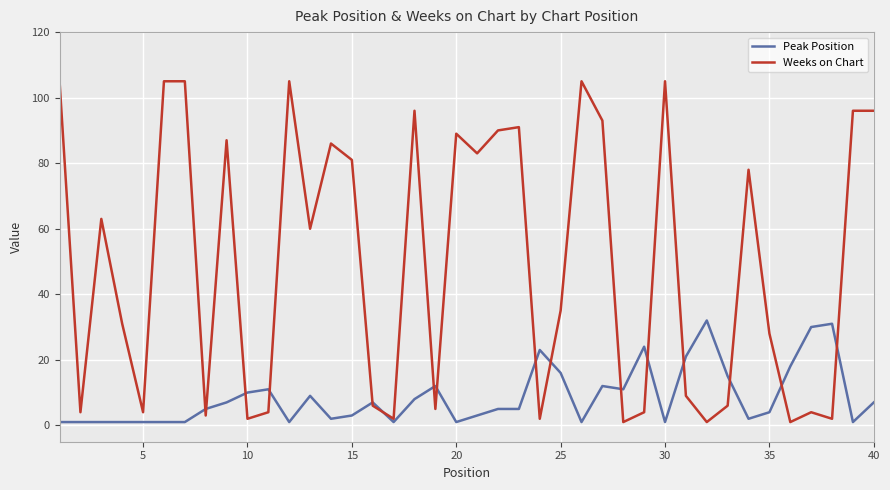

List the series in order of their overall mean, lowest first.

Peak Position, Weeks on Chart